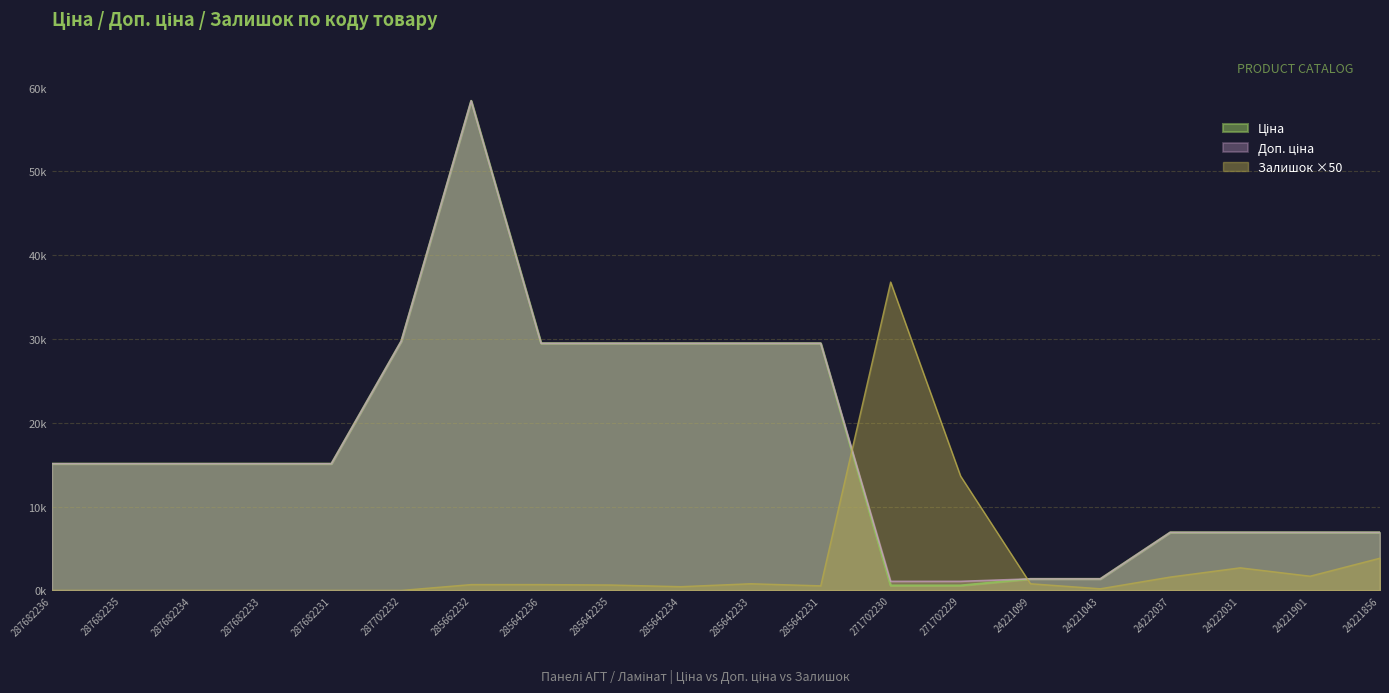

At which label does Ціна first exceed 15120?

287702232